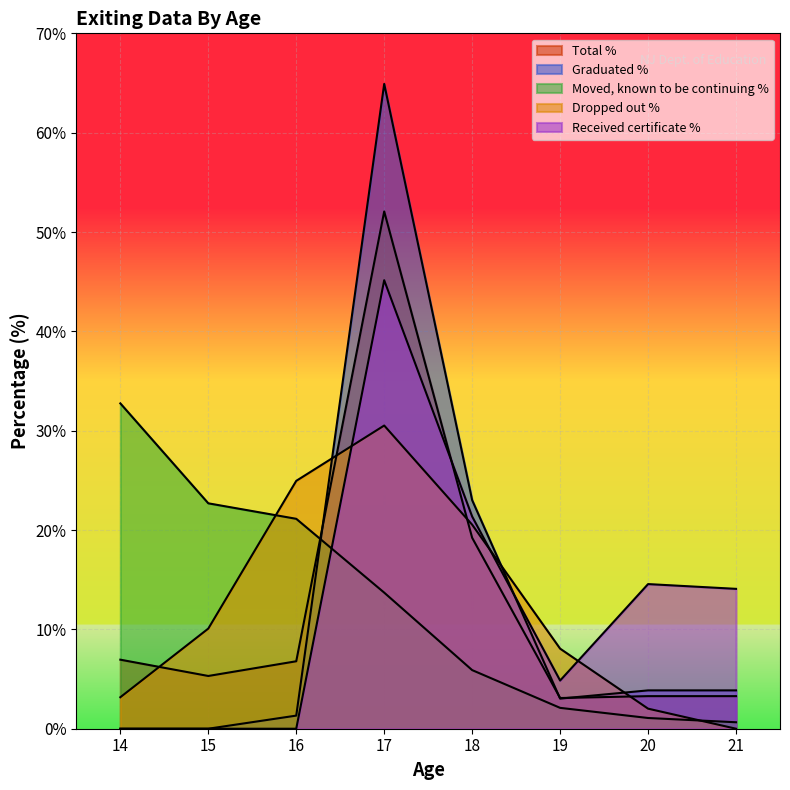

At which label is Dropped out % closest to 15?

15